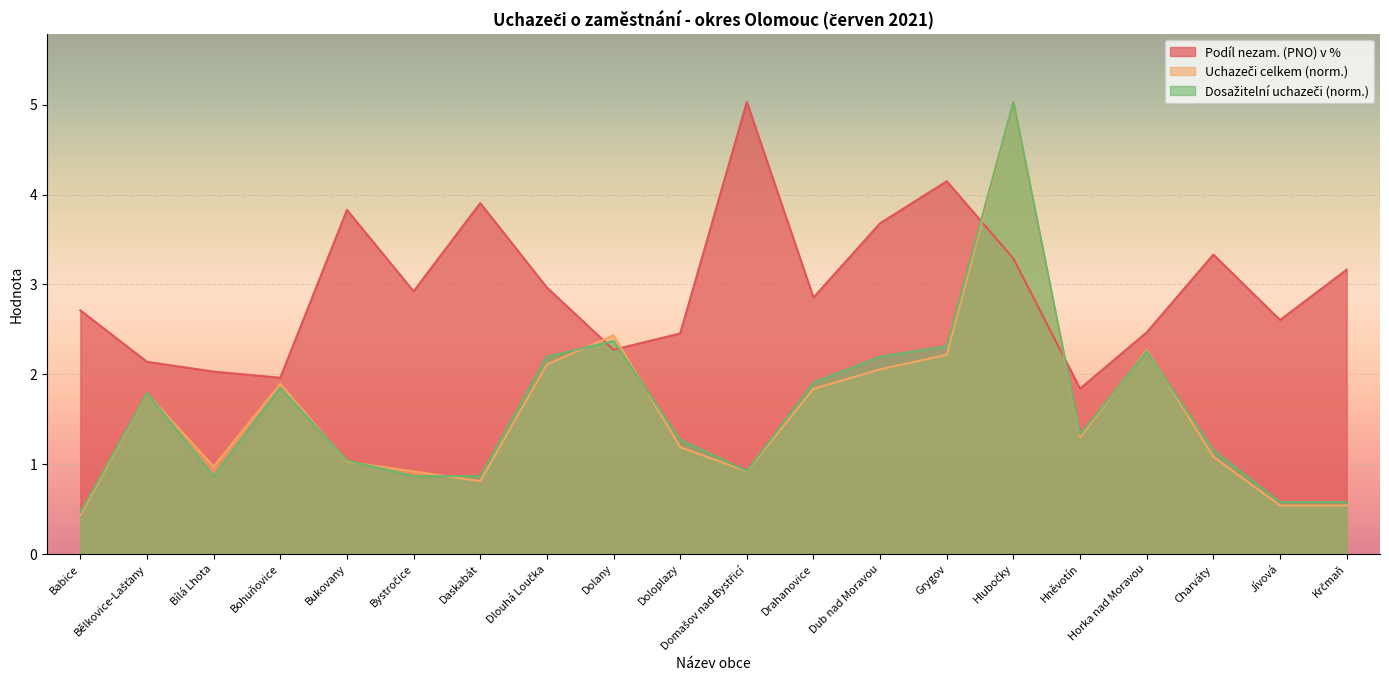

Reading left to right, extract all data points from this chart.

Podíl nezam. (PNO) v %: 2.7	2.1	2.0	2.0	3.8	2.9	3.9	3.0	2.3	2.5	5.0	2.9	3.7	4.1	3.3	1.8	2.5	3.3	2.6	3.2
Uchazeči celkem: 0.4	1.8	1.0	1.9	1.0	0.9	0.8	2.1	2.4	1.2	0.9	1.8	2.1	2.2	5.0	1.3	2.3	1.1	0.5	0.5
Dosažitelní uchazeči: 0.5	1.8	0.9	1.9	1.0	0.9	0.9	2.2	2.4	1.3	0.9	1.9	2.2	2.3	5.0	1.3	2.3	1.2	0.6	0.6